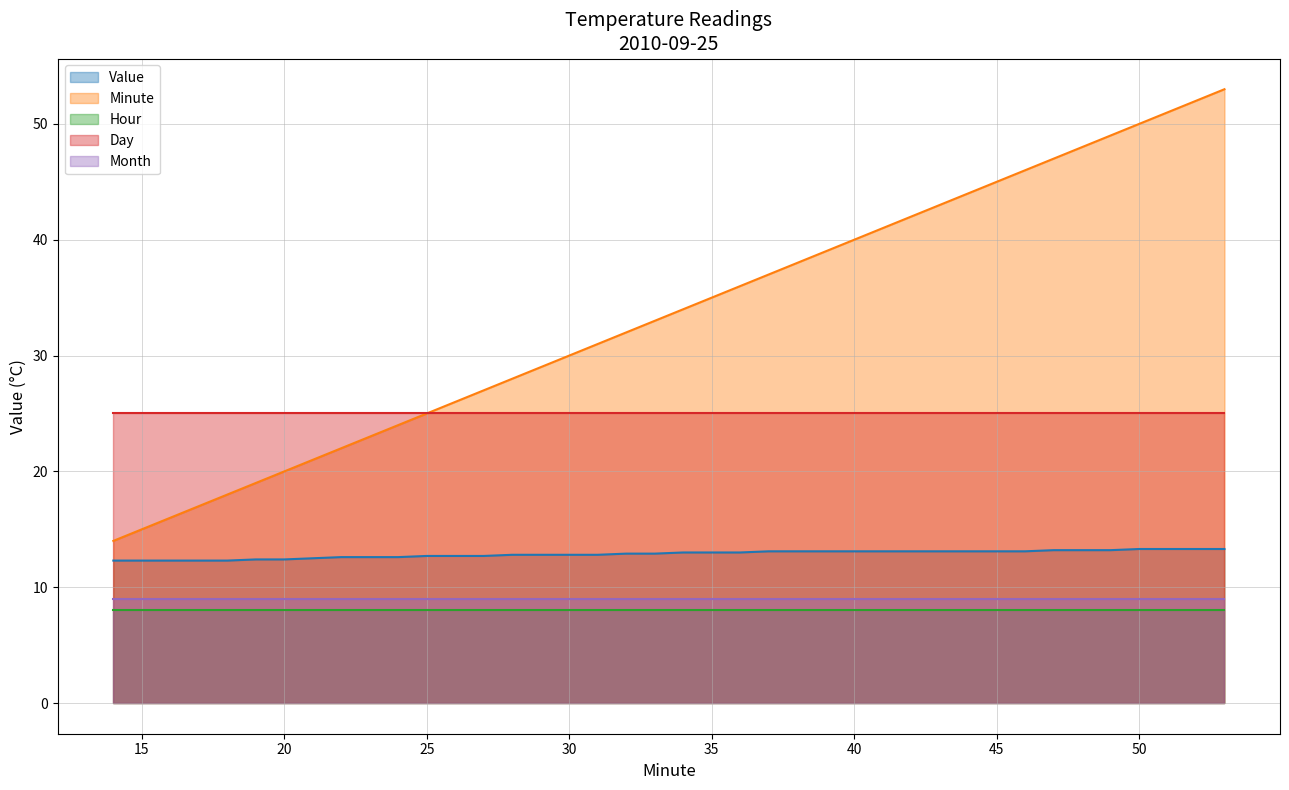

What is the lowest value of the Month series?

9.0